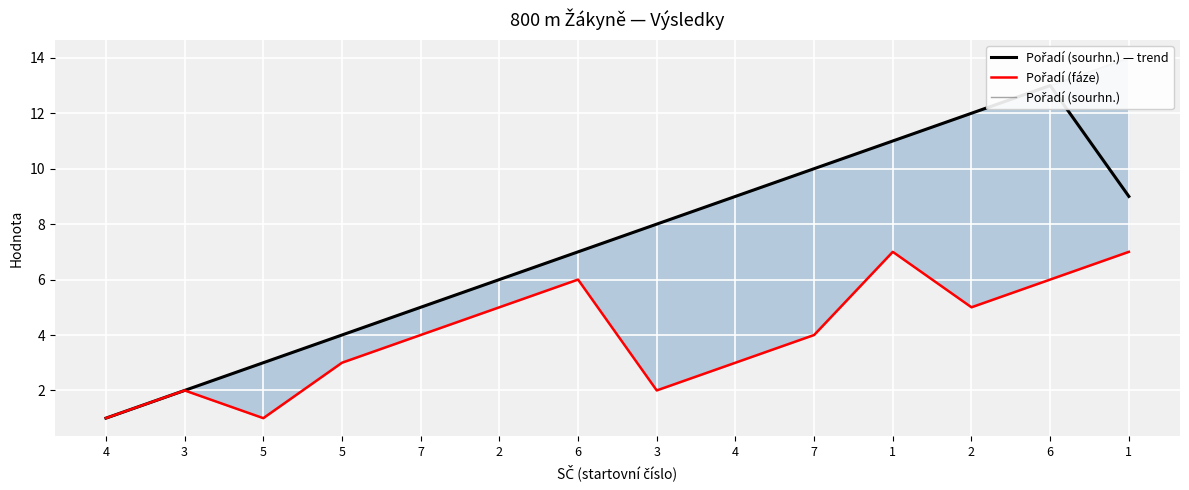

Rank the series by their maximum value, from highest to lowest.

Pořadí (sourhn.), Pořadí (sourhn.) — trend, Pořadí (fáze)